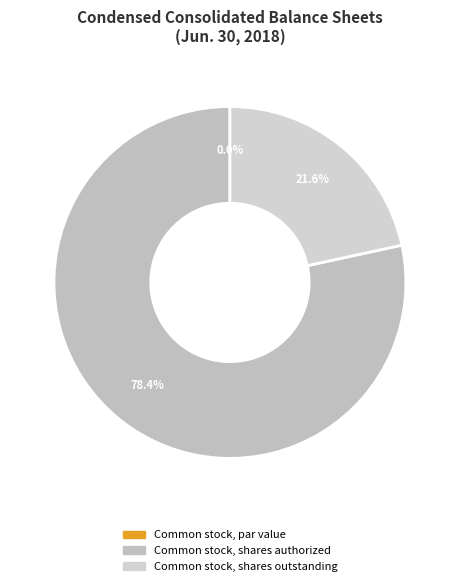

Count the number of slices in the pie.

3